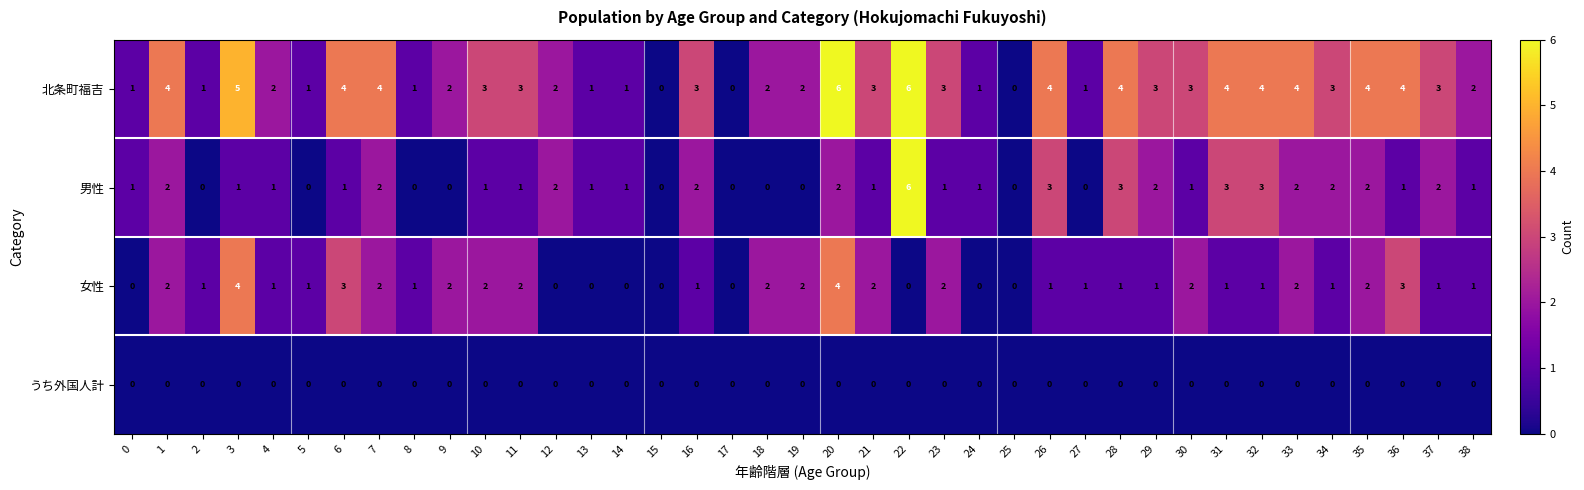

Count the number of categories in the chart.

39